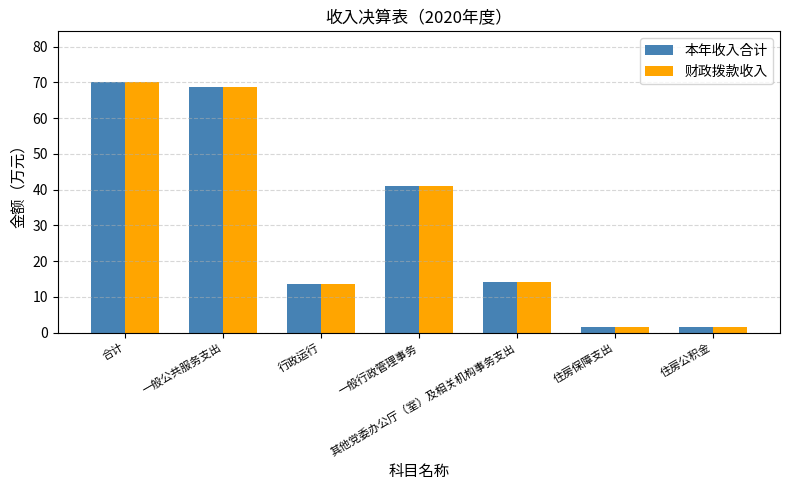

The 本年收入合计 series shows 68.5 at 一般行政管理事务. True or false?

False